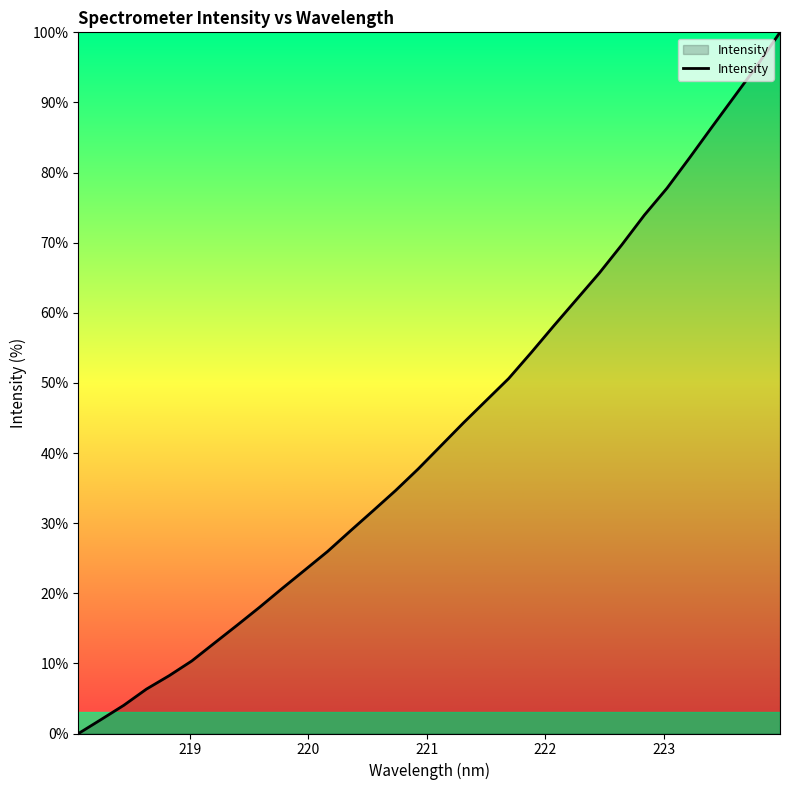

Does the chart display data point markers on the line(s)?

No